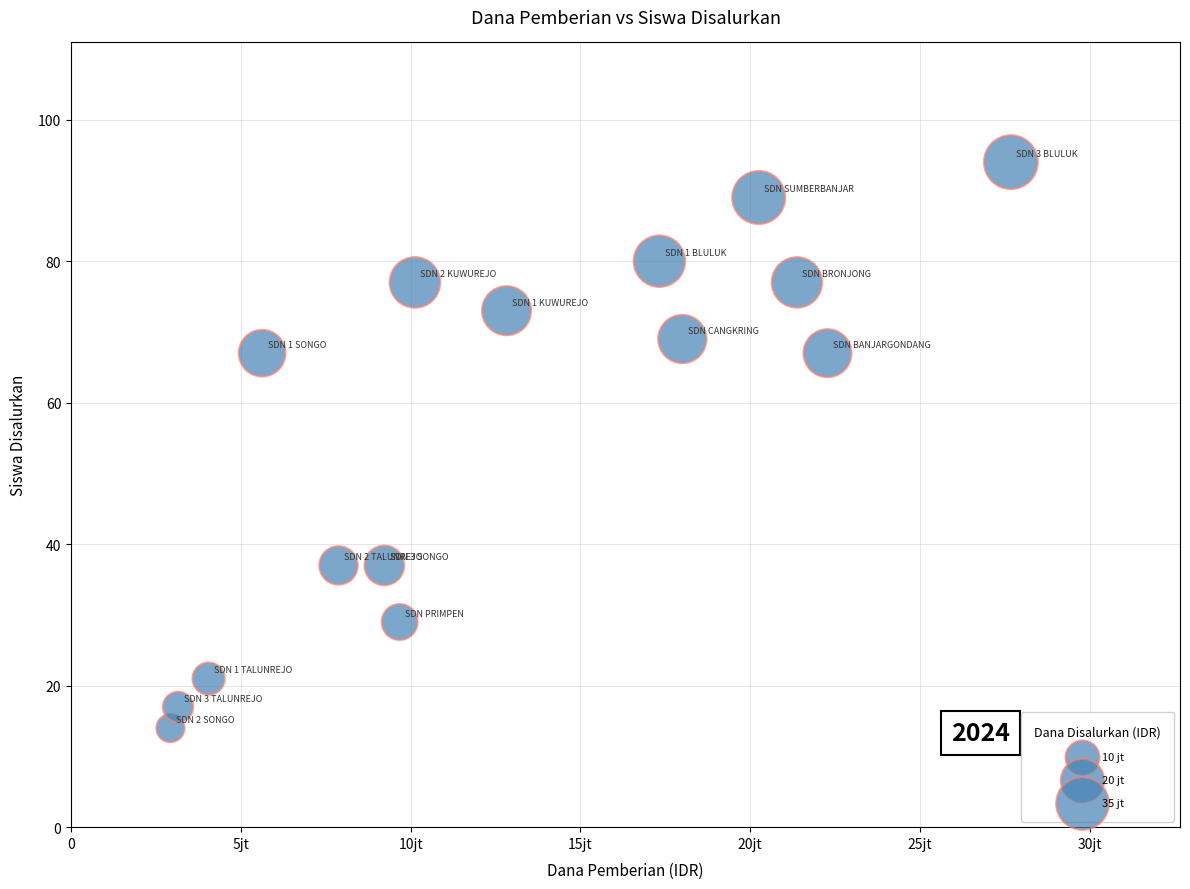

What is the range of X values (max minus min)?

24750000